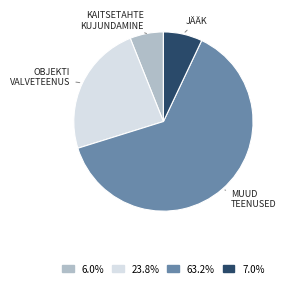

Is there a majority slice in this chart?

Yes